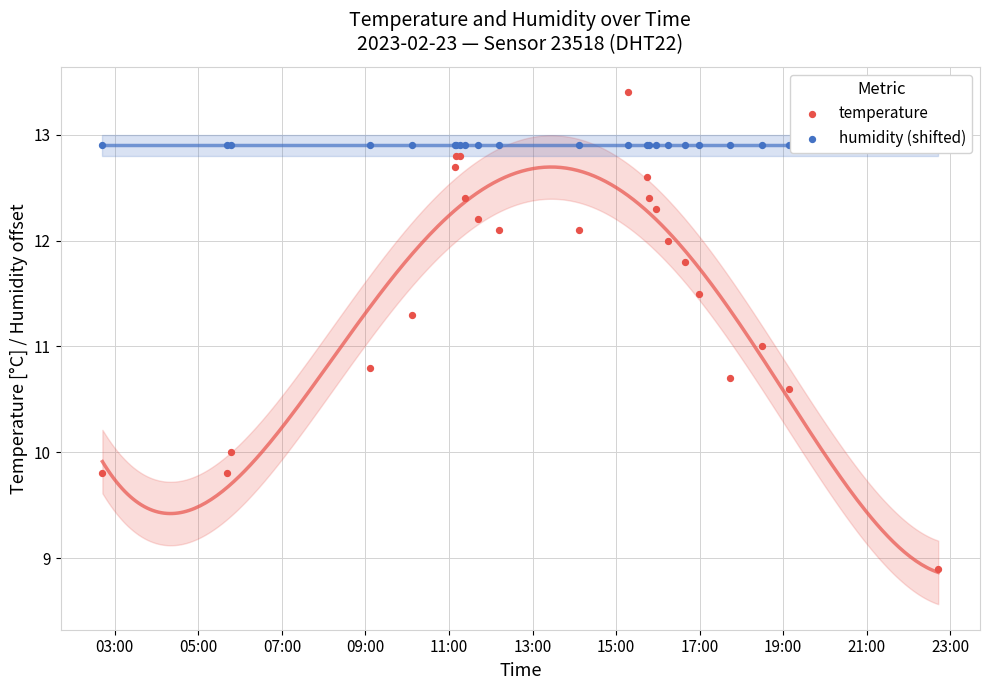

What is the total value across all series at 05:00?

22.7